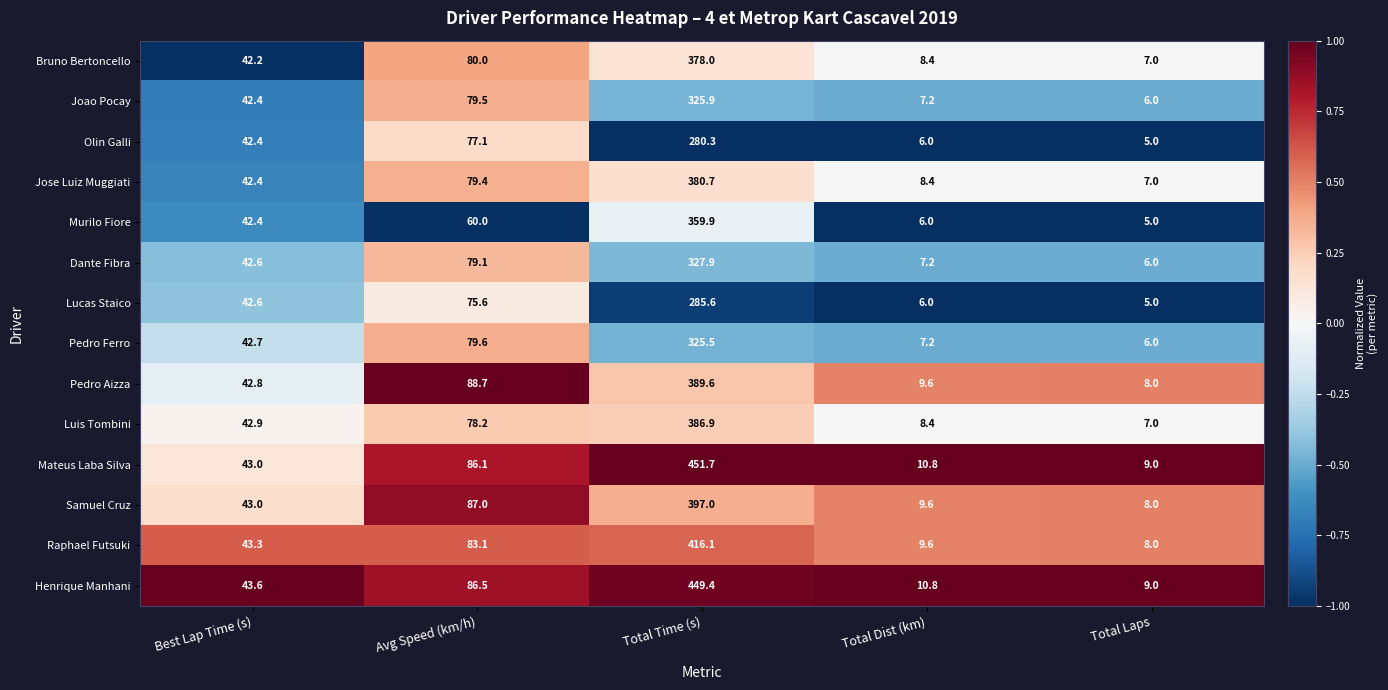

List the series in order of their peak value, lowest first.

Olin Galli, Lucas Staico, Pedro Ferro, Joao Pocay, Dante Fibra, Murilo Fiore, Bruno Bertoncello, Jose Luiz Muggiati, Luis Tombini, Pedro Aizza, Samuel Cruz, Raphael Futsuki, Henrique Manhani, Mateus Laba Silva